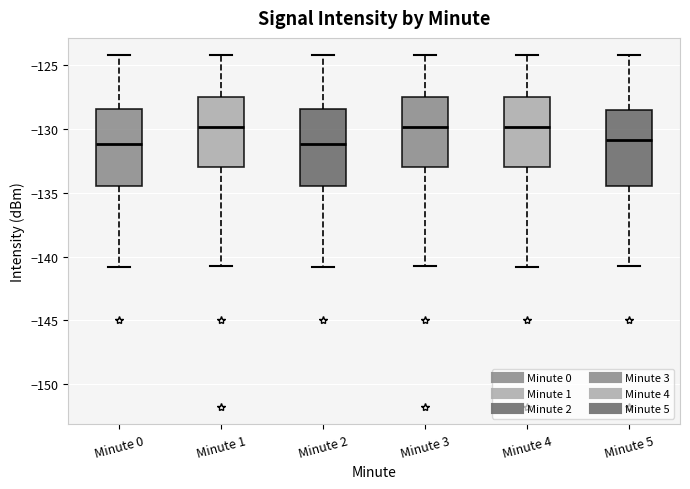

Reading left to right, transcribe this box plot: for each box, give where its median line is, the range the box spans, and where its two whiskers end, as read against the y-axis. The values are not printed on the chart, so give them approximately, as read against the axis.

Minute 0: median -131.0, box -134.5 to -128.5, whiskers -141.0 to -124.5
Minute 1: median -130.0, box -133.0 to -127.5, whiskers -140.5 to -124.5
Minute 2: median -131.0, box -134.5 to -128.5, whiskers -141.0 to -124.5
Minute 3: median -130.0, box -133.0 to -127.5, whiskers -140.5 to -124.5
Minute 4: median -130.0, box -133.0 to -127.5, whiskers -141.0 to -124.5
Minute 5: median -131.0, box -134.5 to -128.5, whiskers -140.5 to -124.5